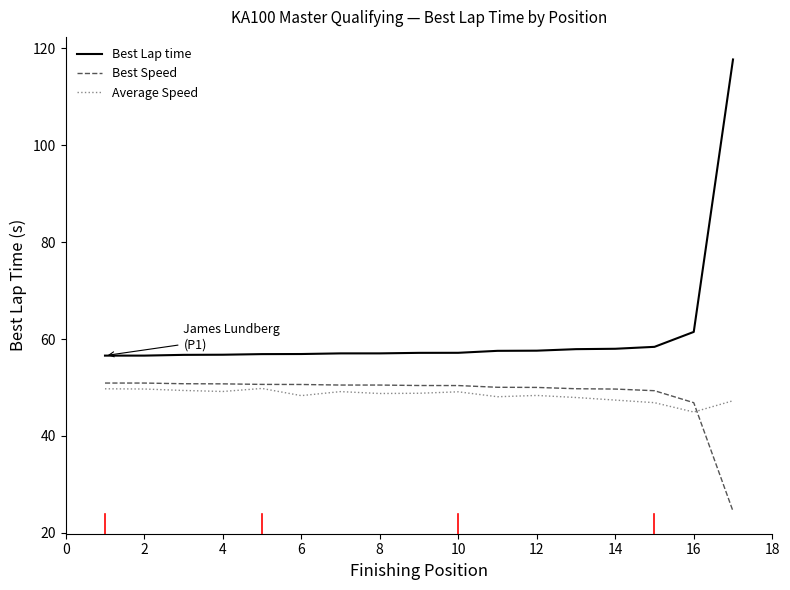

How many lines are shown in the chart?

3